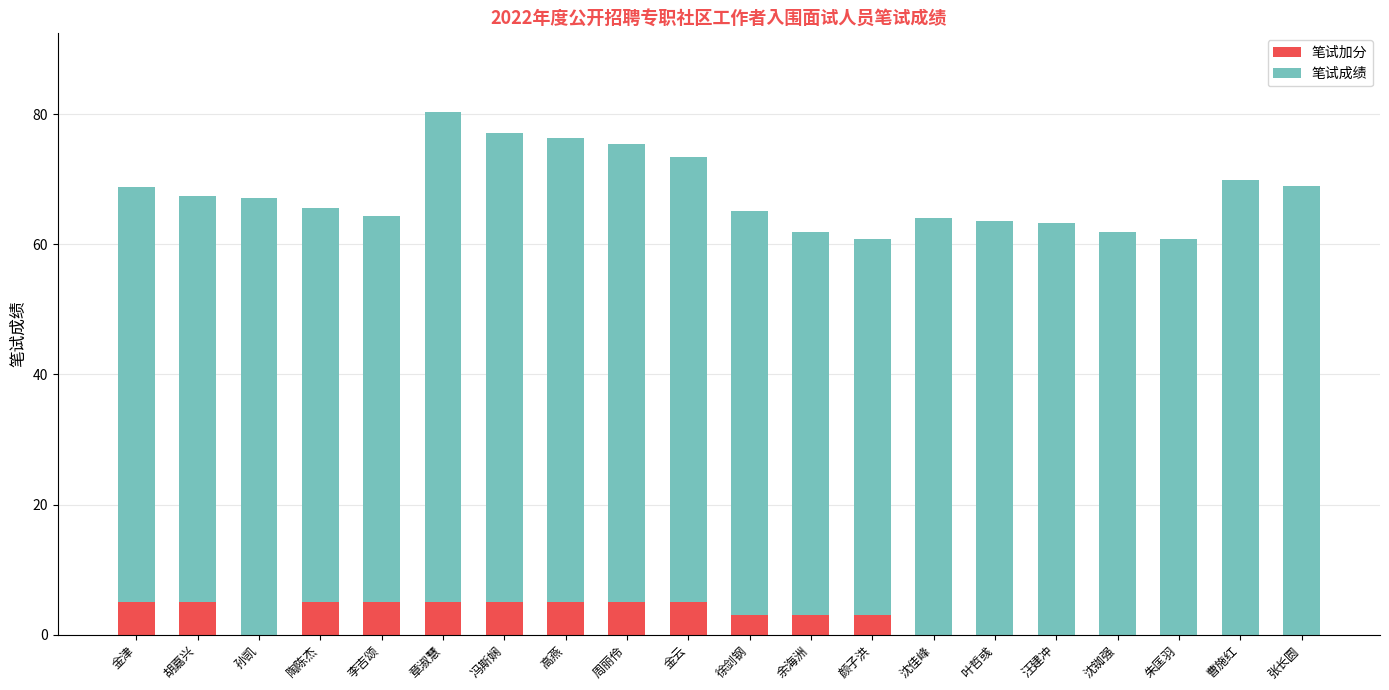

What is the sum of the 笔试加分 values at 张长圆 and 周丽伶?

5.0